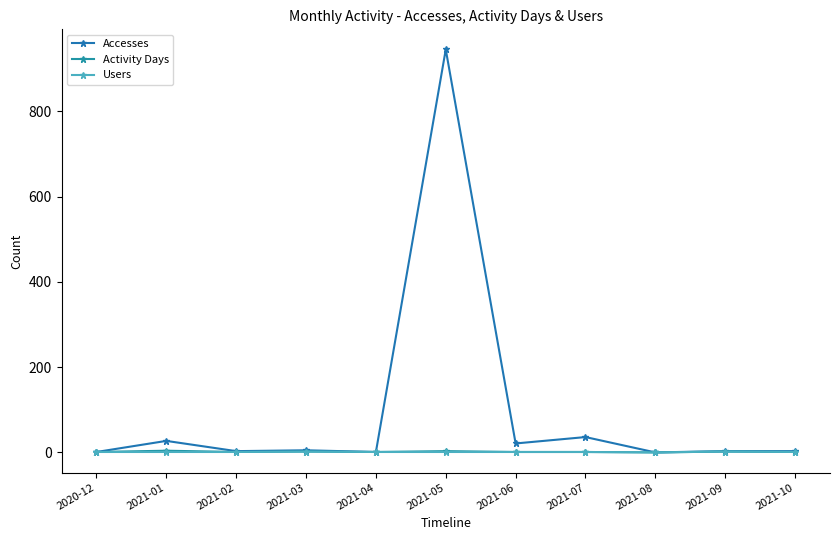

What is the sum of the Users values at 2021-08 and 2021-03?

2